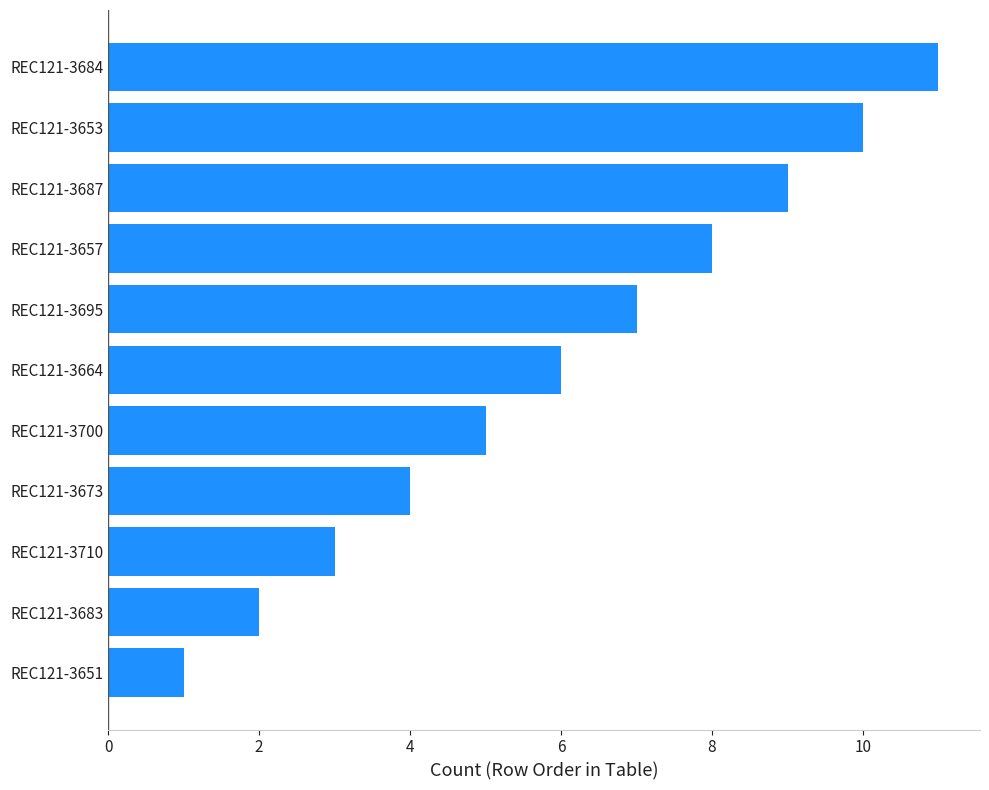

What is the sum of the values at REC121-3684 and REC121-3653?

21